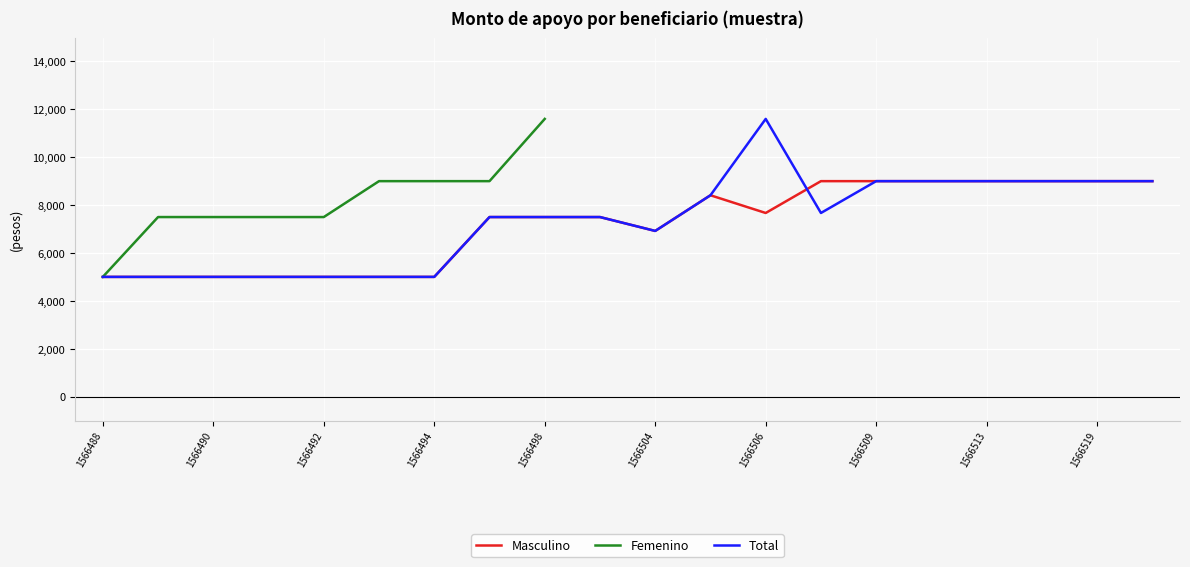

The value of Masculino at 1566509 is 4043. True or false?

False